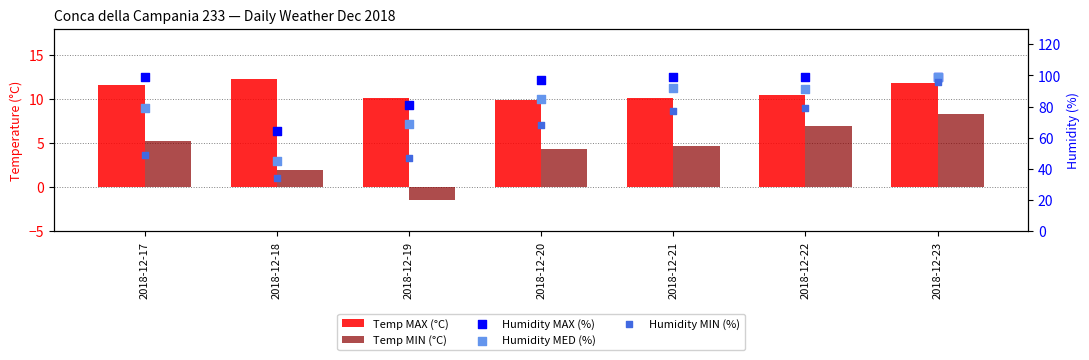

At how many categories does at least one series exceed 70?

6